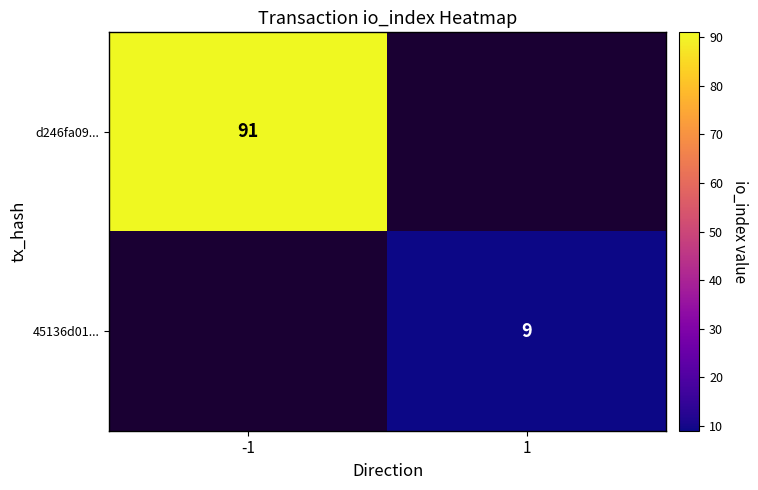

Is it true that d246fa09... equals 132 at -1?

False